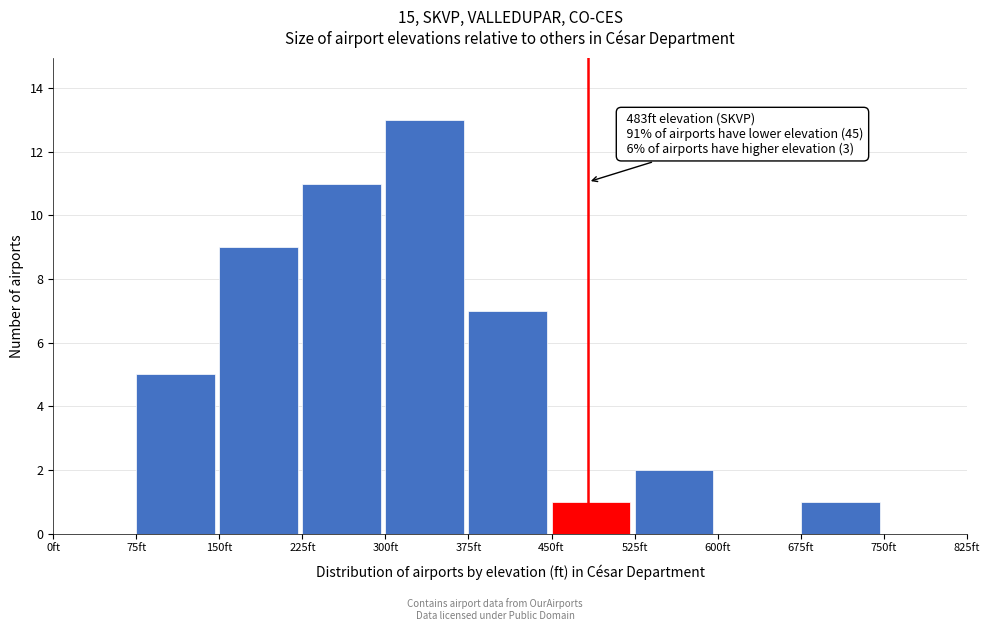

Which range on the x-axis has the tallest bar?

300 to 375